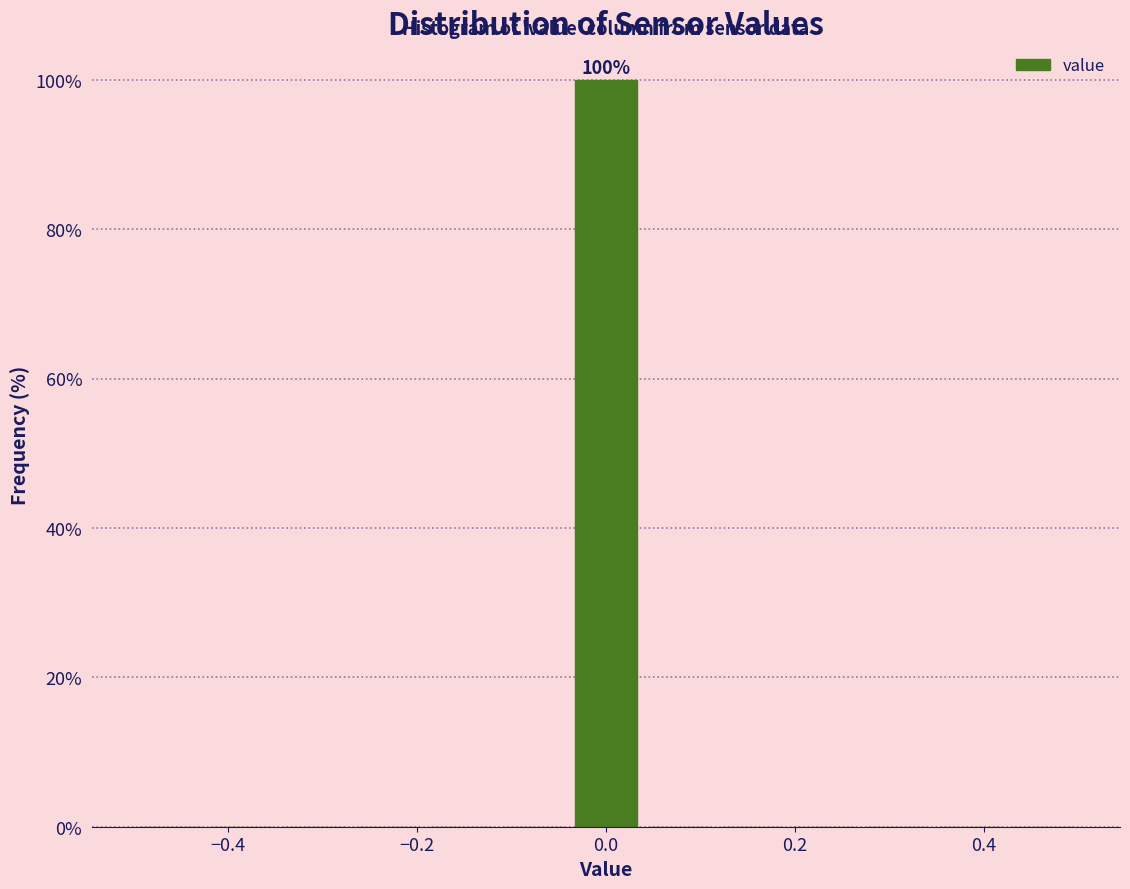

Around what value on the x-axis is the tallest bar? Give the approximate position of its centre, as read against the axis.

0.00